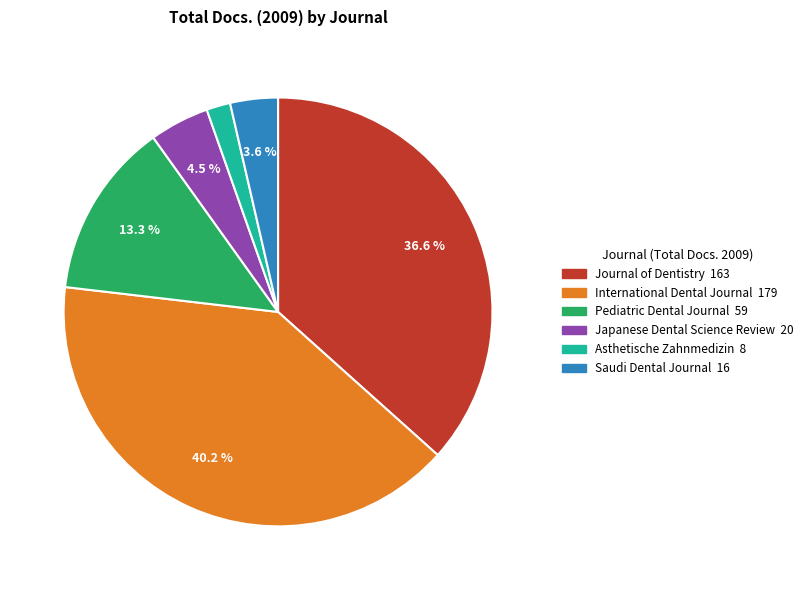

Which has a higher value, Asthetische Zahnmedizin or International Dental Journal?

International Dental Journal